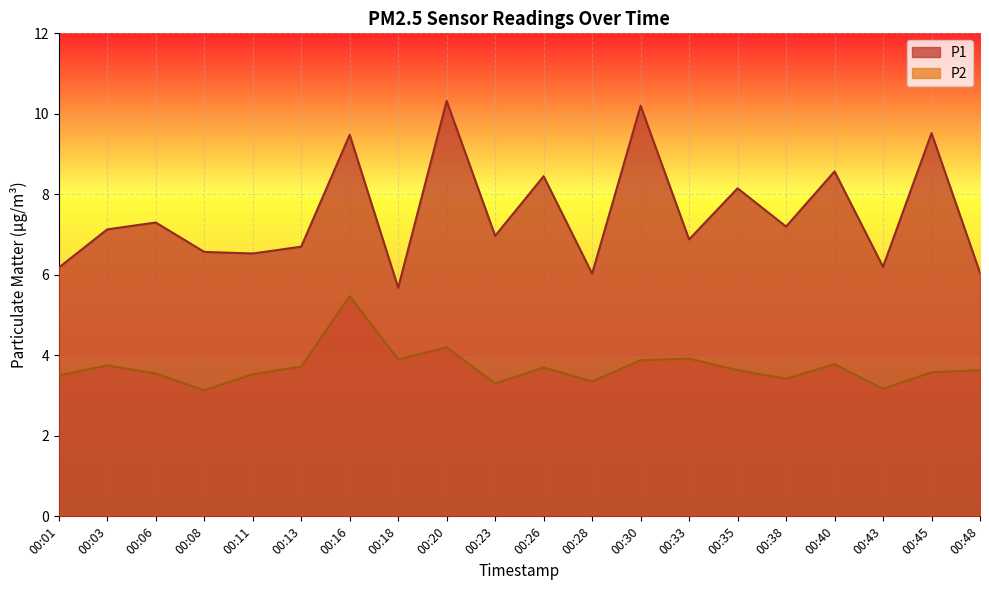

Which category has the highest value in the P1 series?

00:20